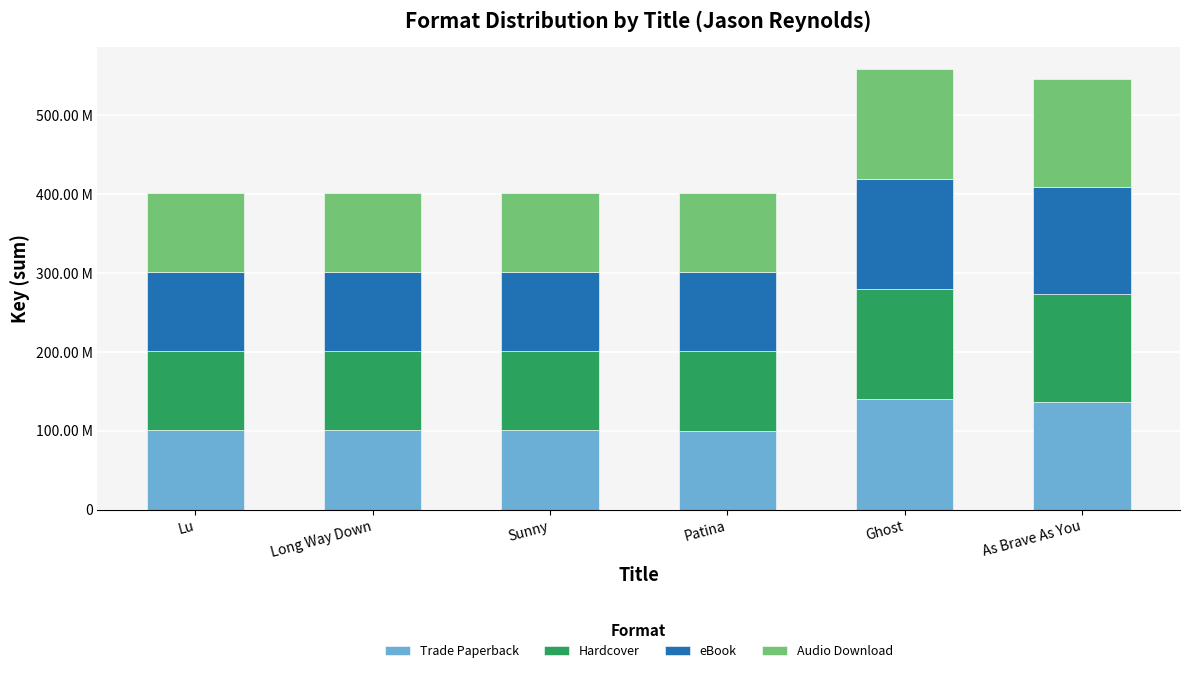

True or false: Audio Download has a value of 136319663 at As Brave As You.

True